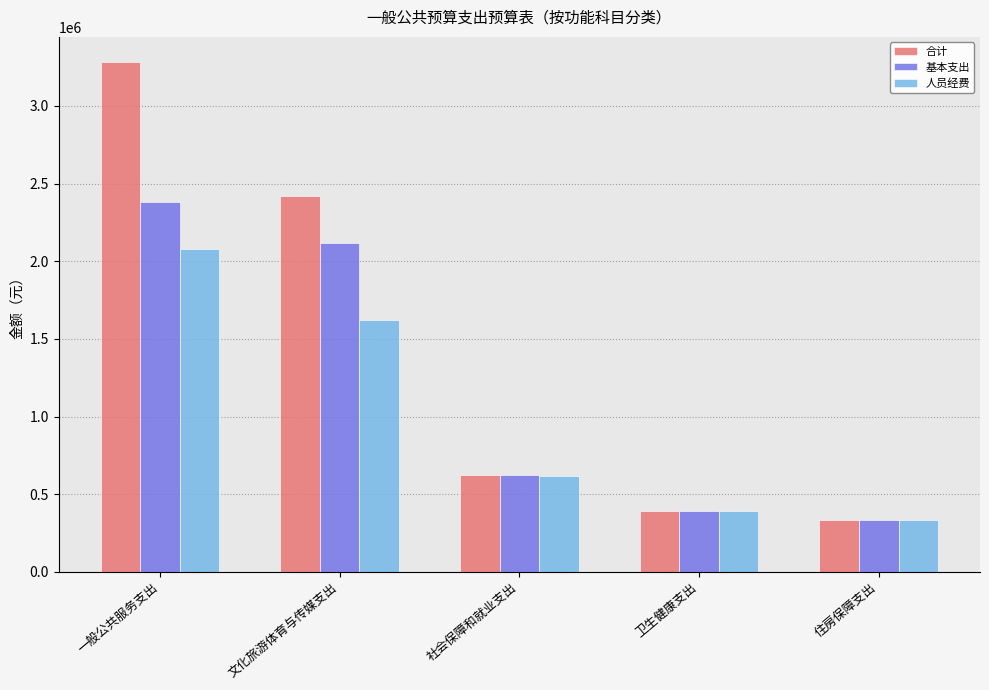

At which label is 人员经费 closest to 1205865?

文化旅游体育与传媒支出